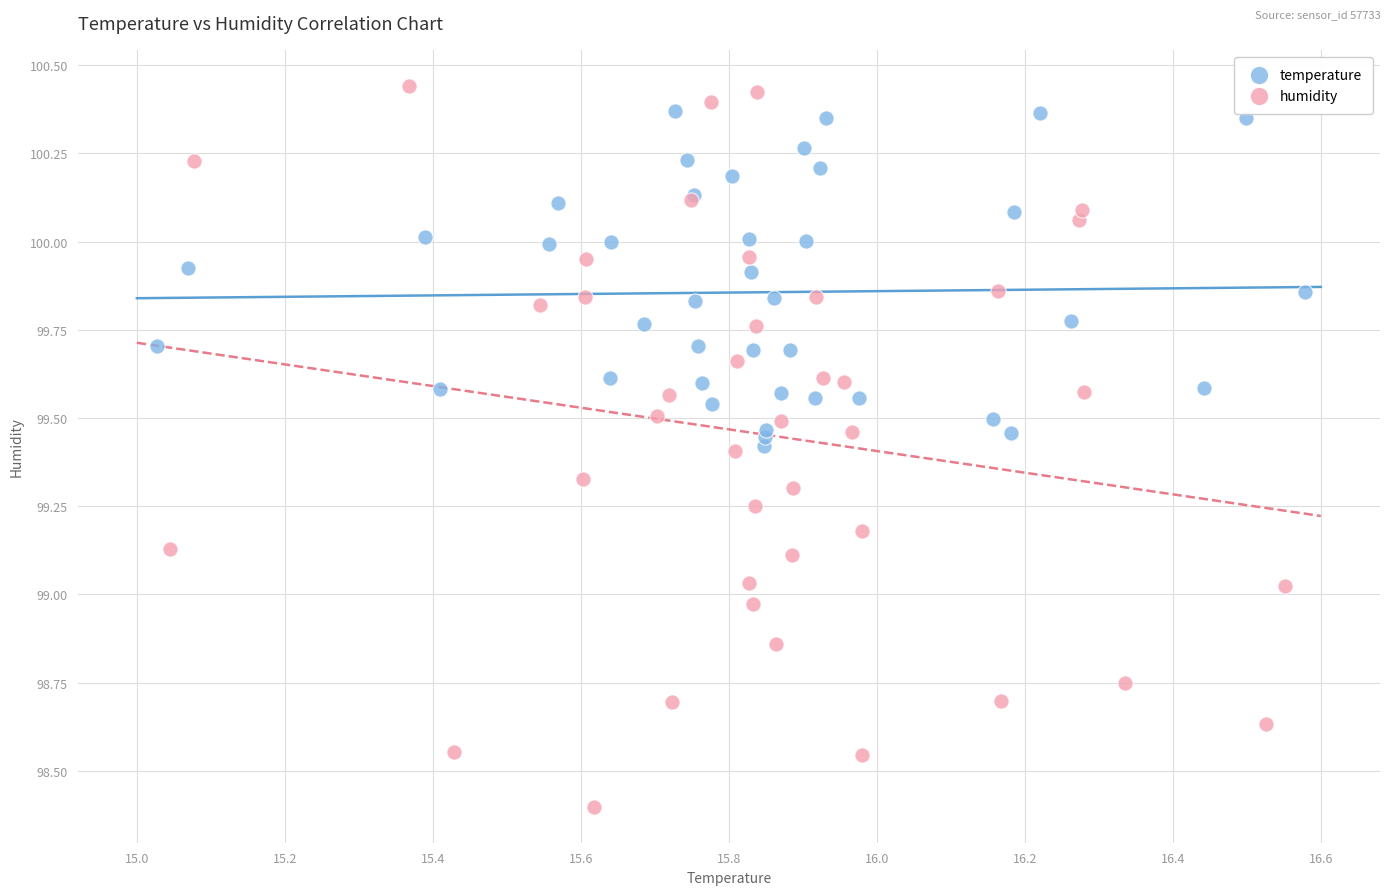

What are all the series names shown in the legend?

temperature, humidity